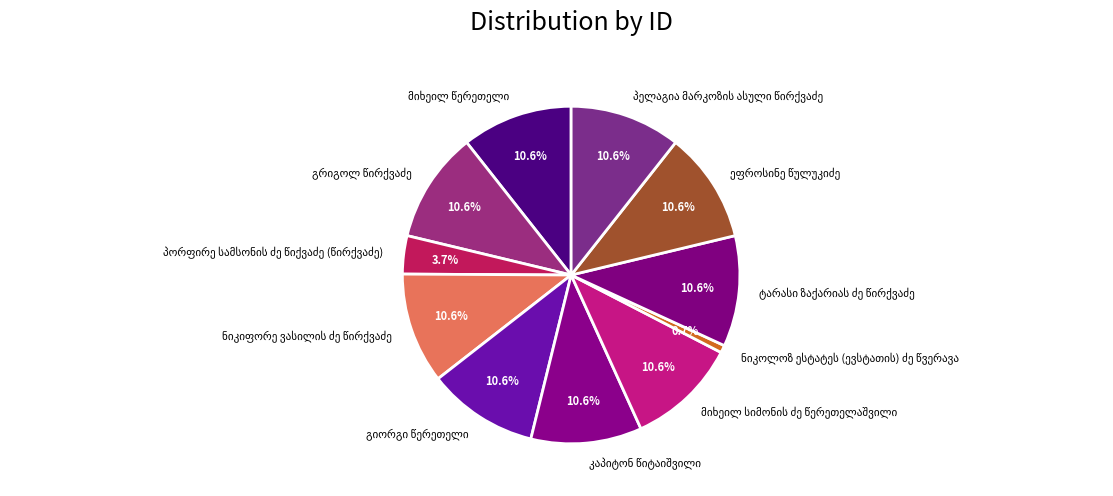

Does any single category account for the majority?

No